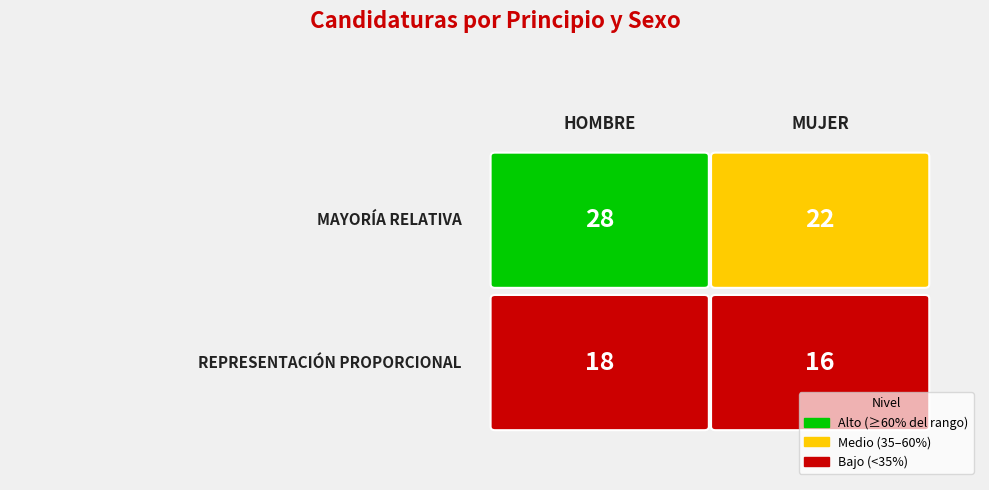

Which label corresponds to the largest value in the chart?

HOMBRE